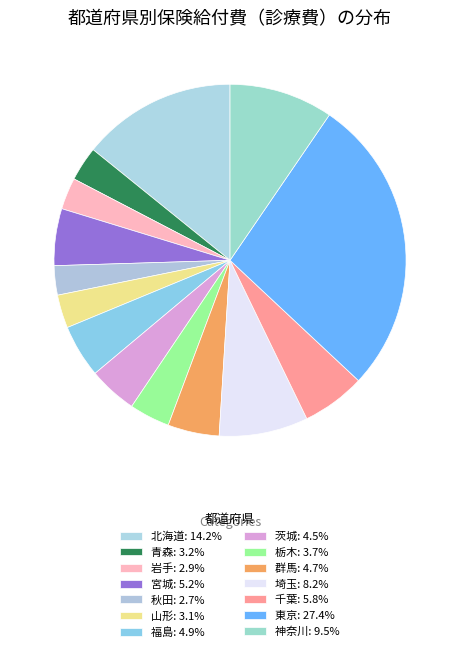

How many slices are in this pie chart?

14